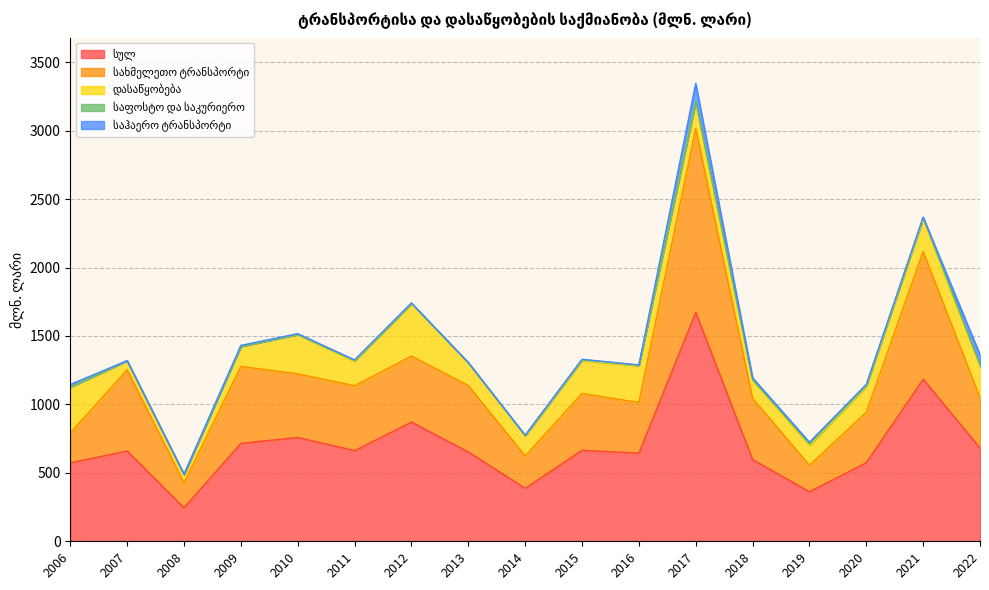

Is it true that სულ equals 573.8 at 2020?

True